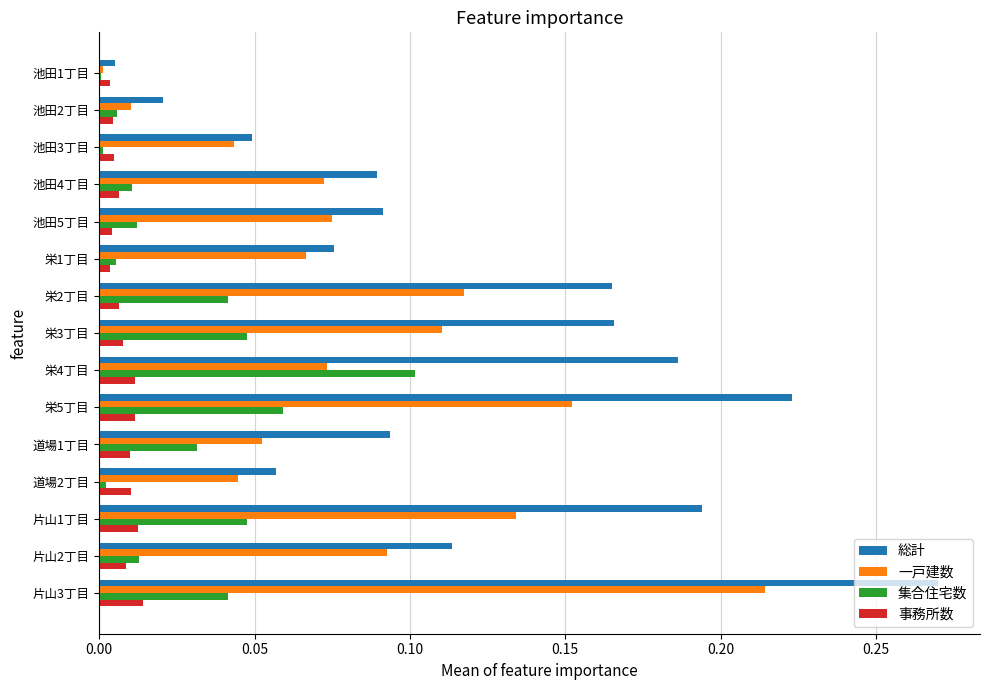

Is it true that 集合住宅数 equals 0.1 at 片山3丁目?

False